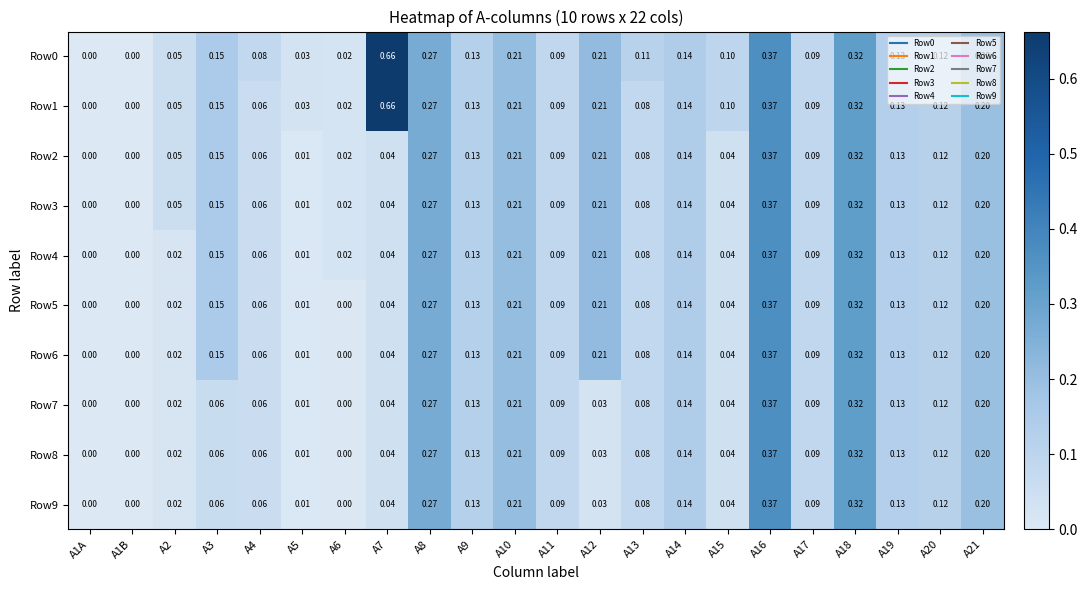

Is the value of Row3 at A7 greater than the value of Row6 at A14?

No